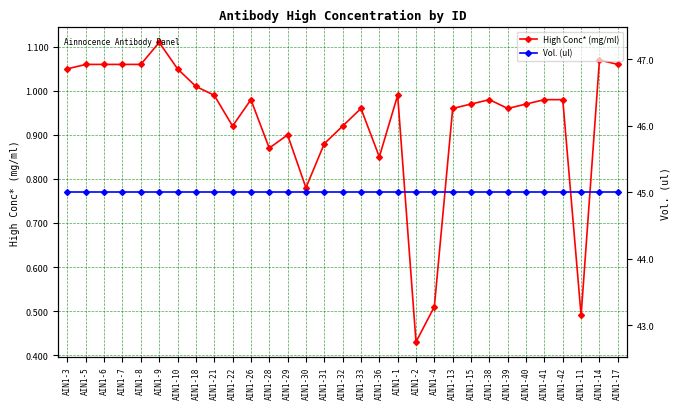

True or false: High Conc* (mg/ml) has a value of 1.4 at AIN1-32.

False